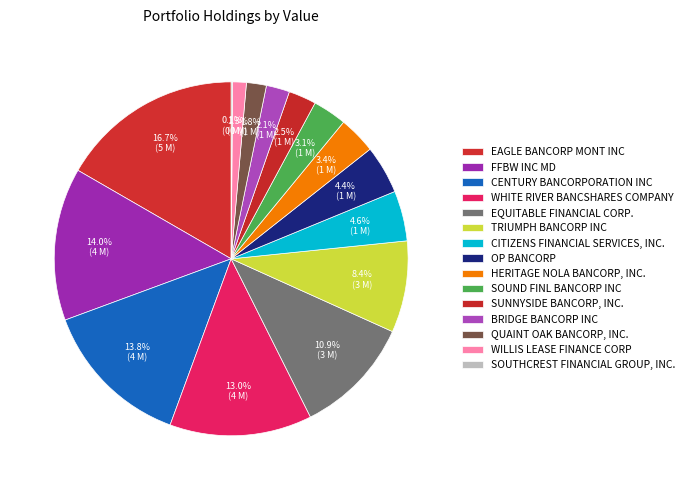

Count the number of slices in the pie.

15